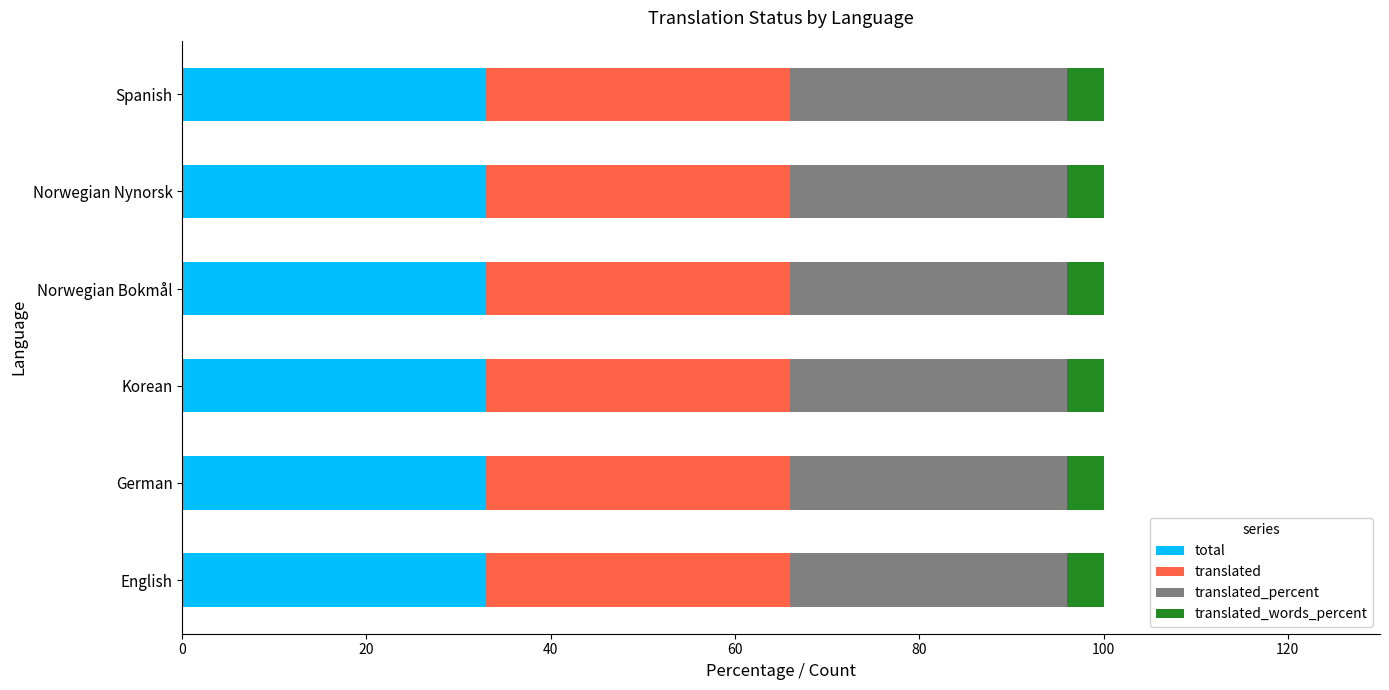

The total series shows 33 at German. True or false?

True